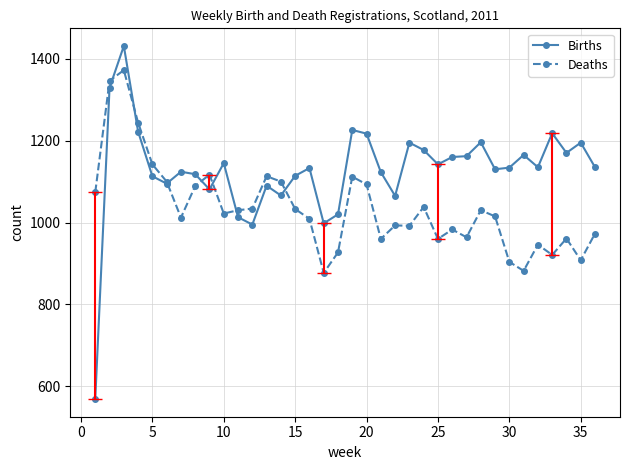

After their last crossing, which series has the higher values: Births or Deaths?

Births